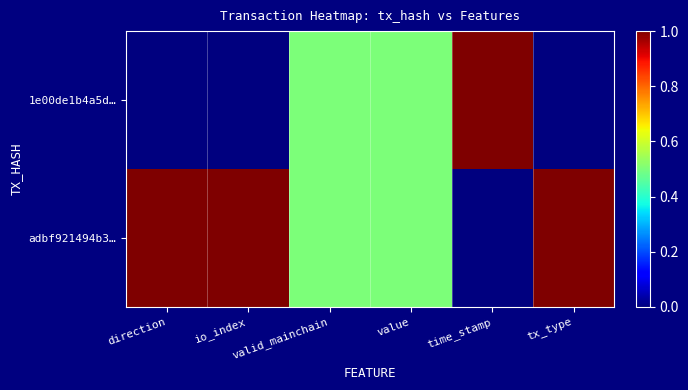

At which category is the sum across all series the highest?

direction